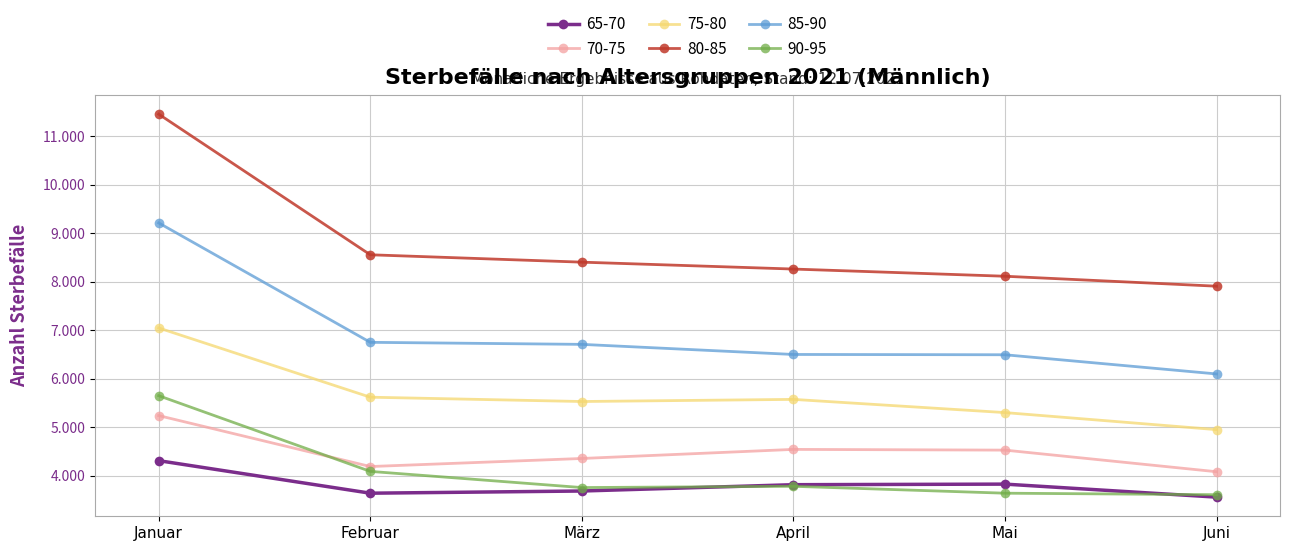

The value of 70-75 at Februar is 4194. True or false?

True